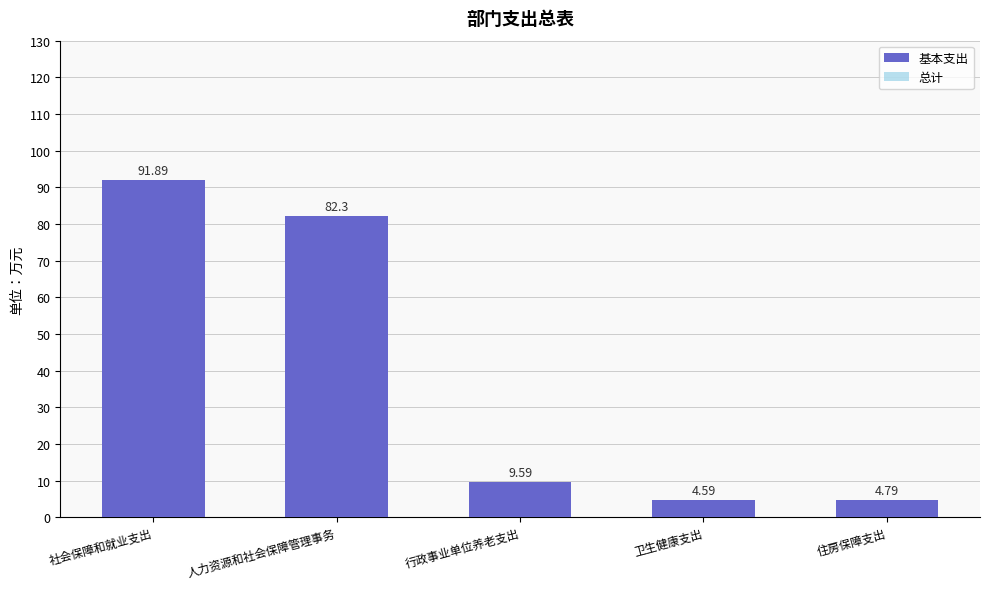

Is it true that 总计 equals 82.3 at 人力资源和社会保障管理事务?

True